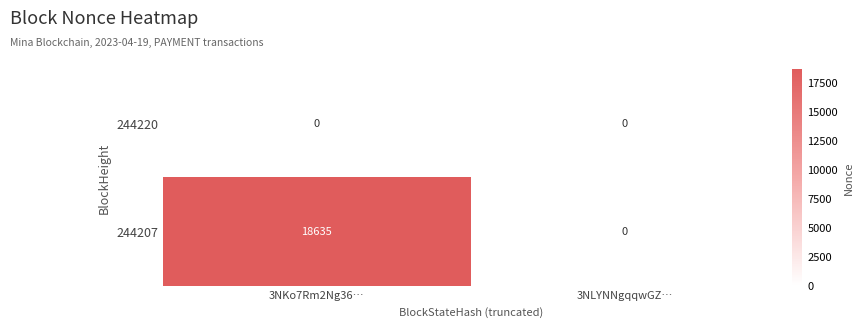

What is the maximum value shown in the chart?

18635